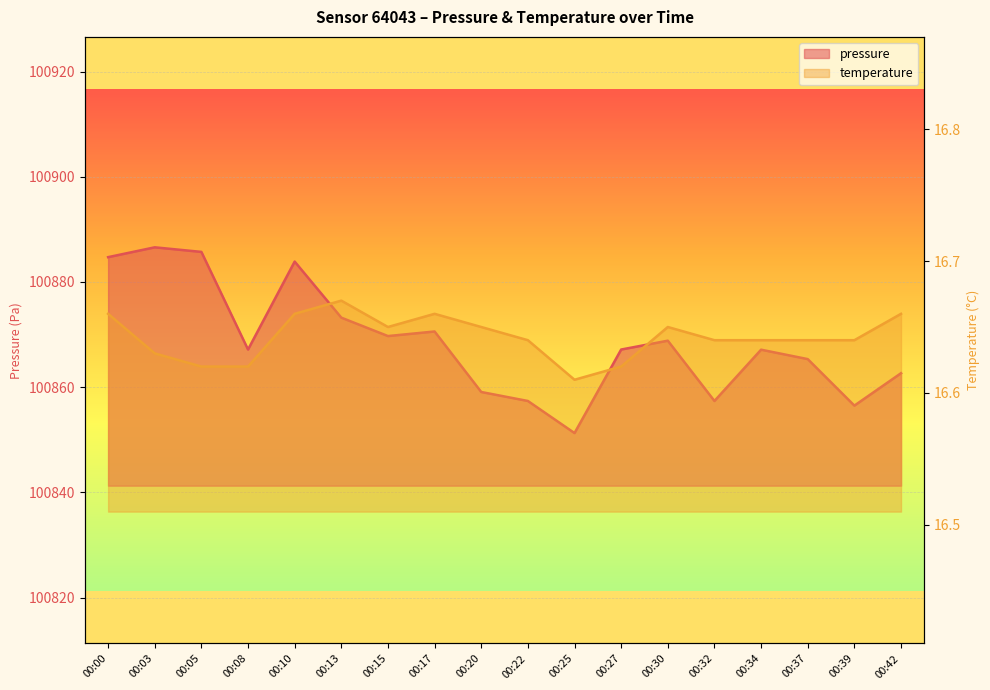

Is it true that temperature equals 16.6 at 00:25?

True